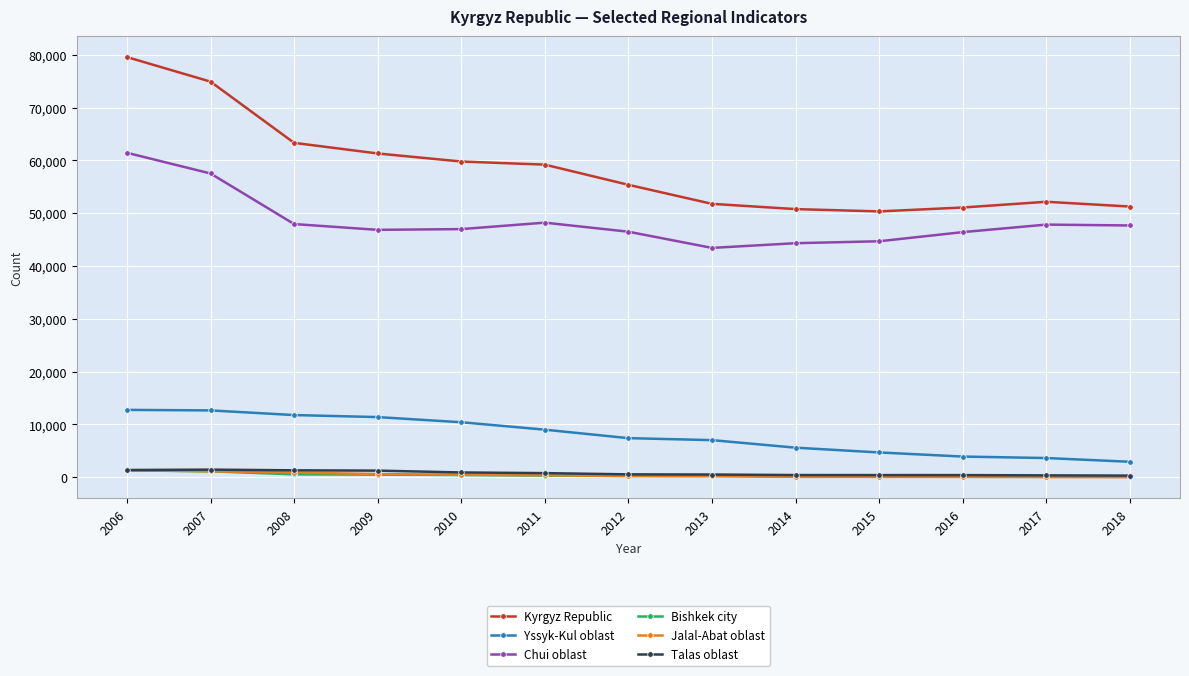

What are all the series names shown in the legend?

Kyrgyz Republic, Yssyk-Kul oblast, Chui oblast, Bishkek city, Jalal-Abat oblast, Talas oblast